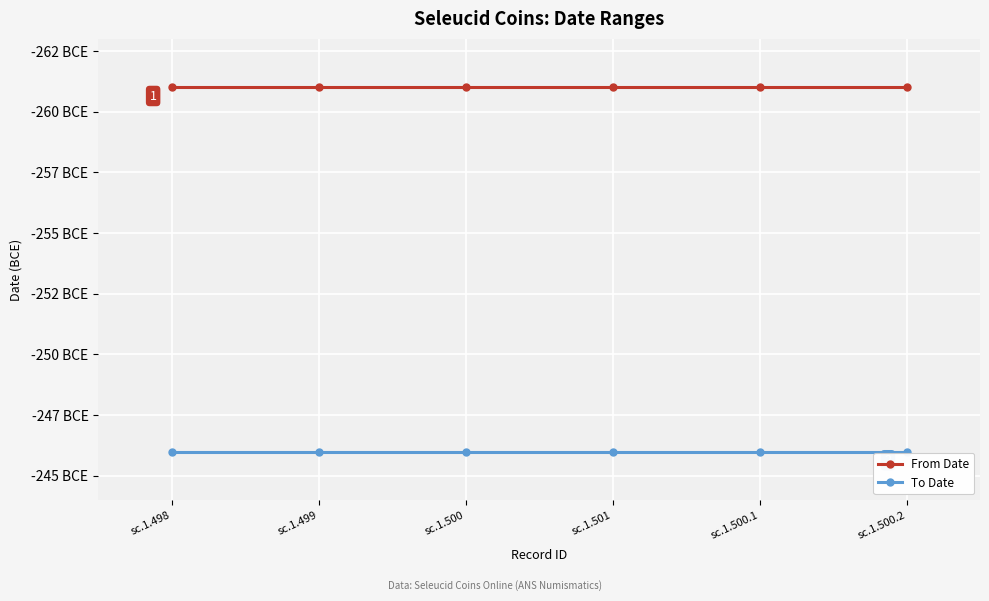

Is this an area chart (filled region under the line)?

No